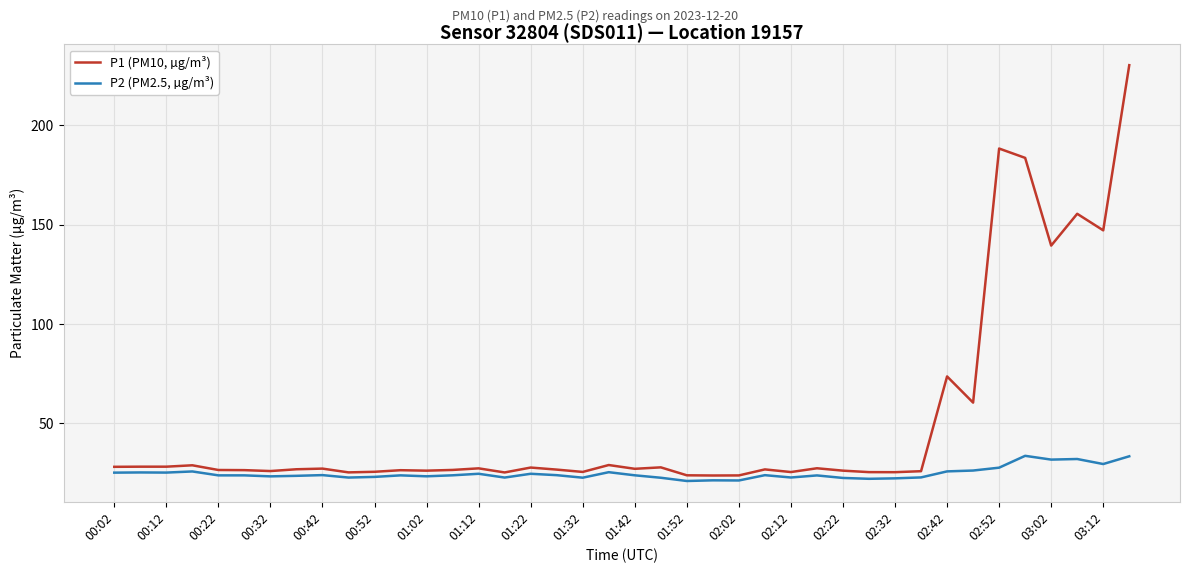

What is the lowest value of the P2 (PM2.5, µg/m³) series?

21.1